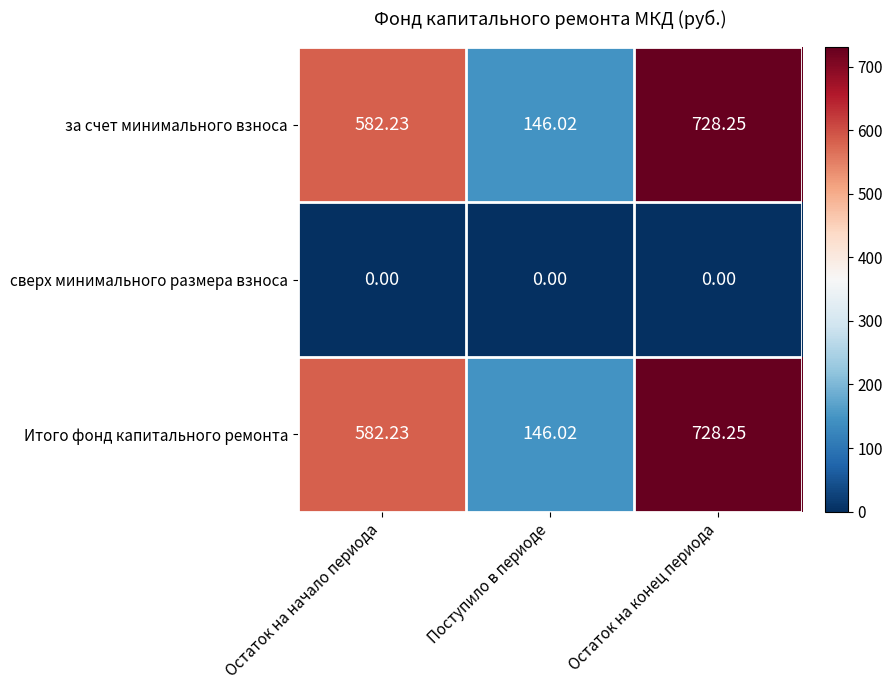

At how many categories does at least one series exceed 390?

2